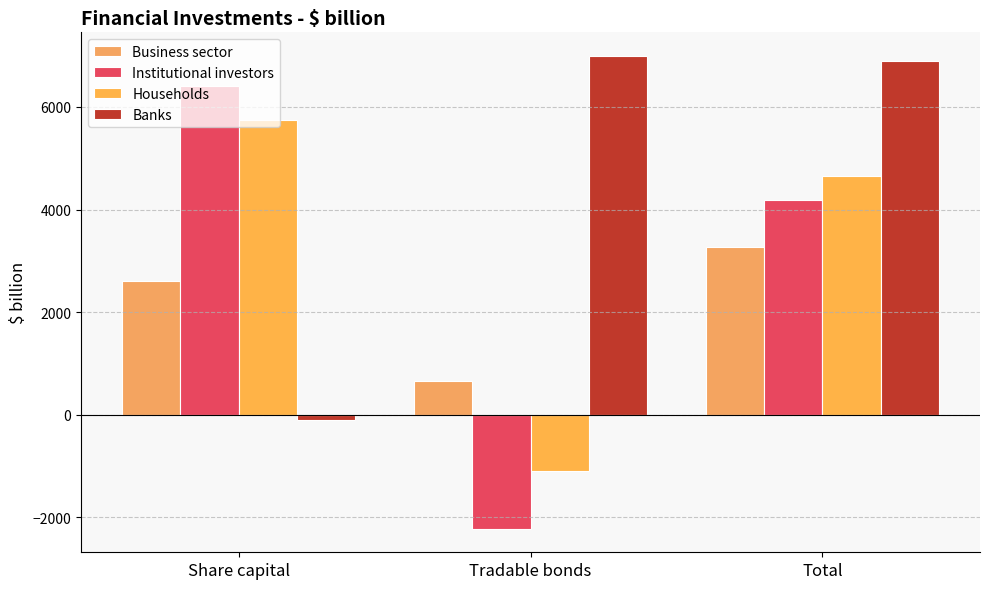

What is the average value of the Households series?

3097.2